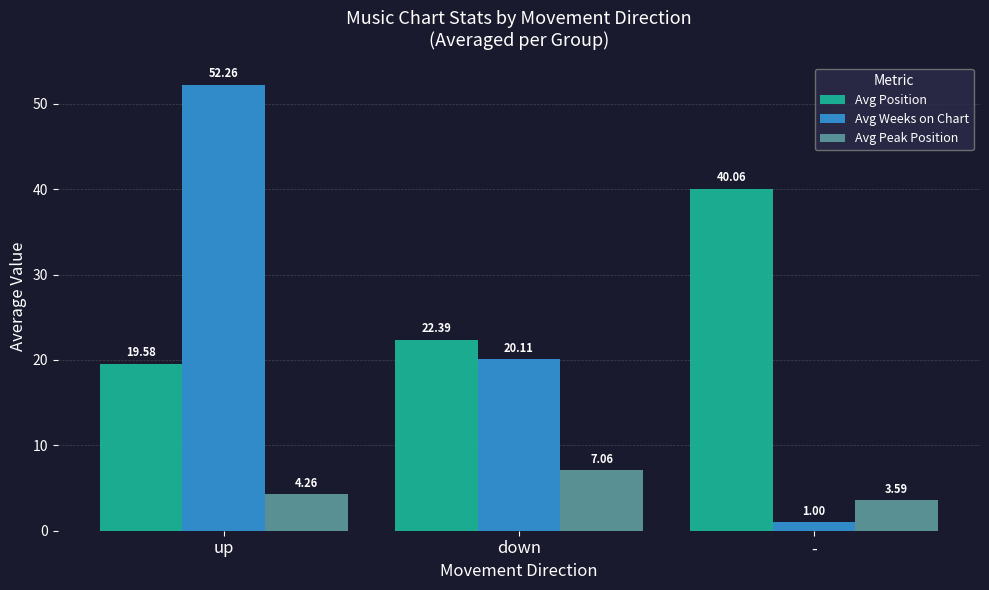

Are the bars grouped side by side (vs. stacked)?

Yes